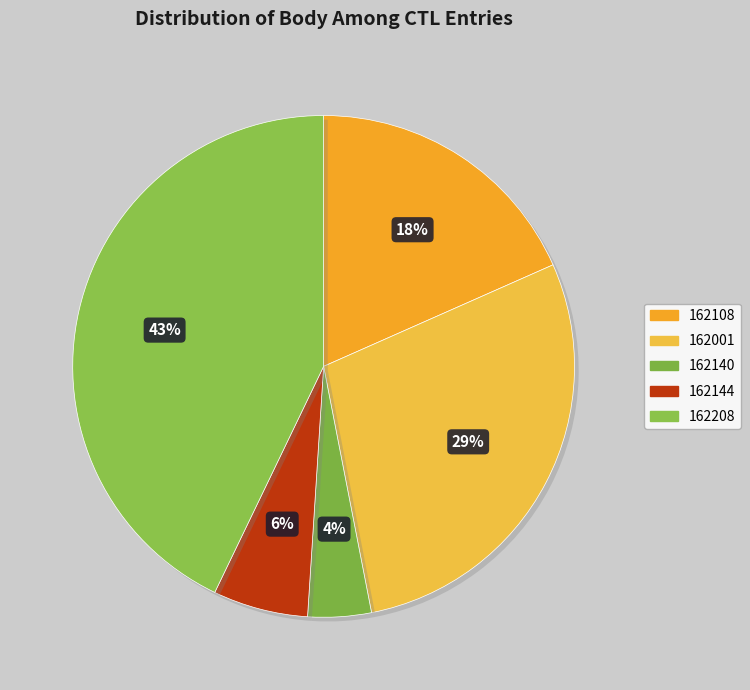

Count the number of slices in the pie.

5